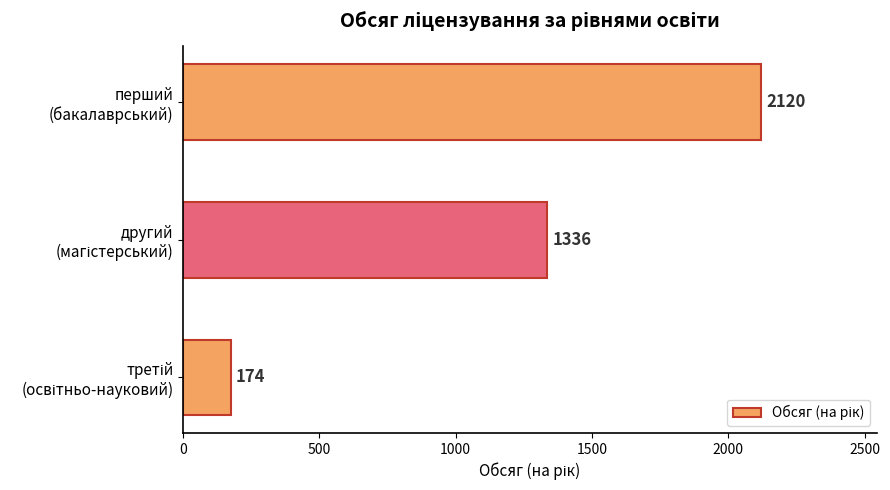

Does the chart contain stacked bars?

No